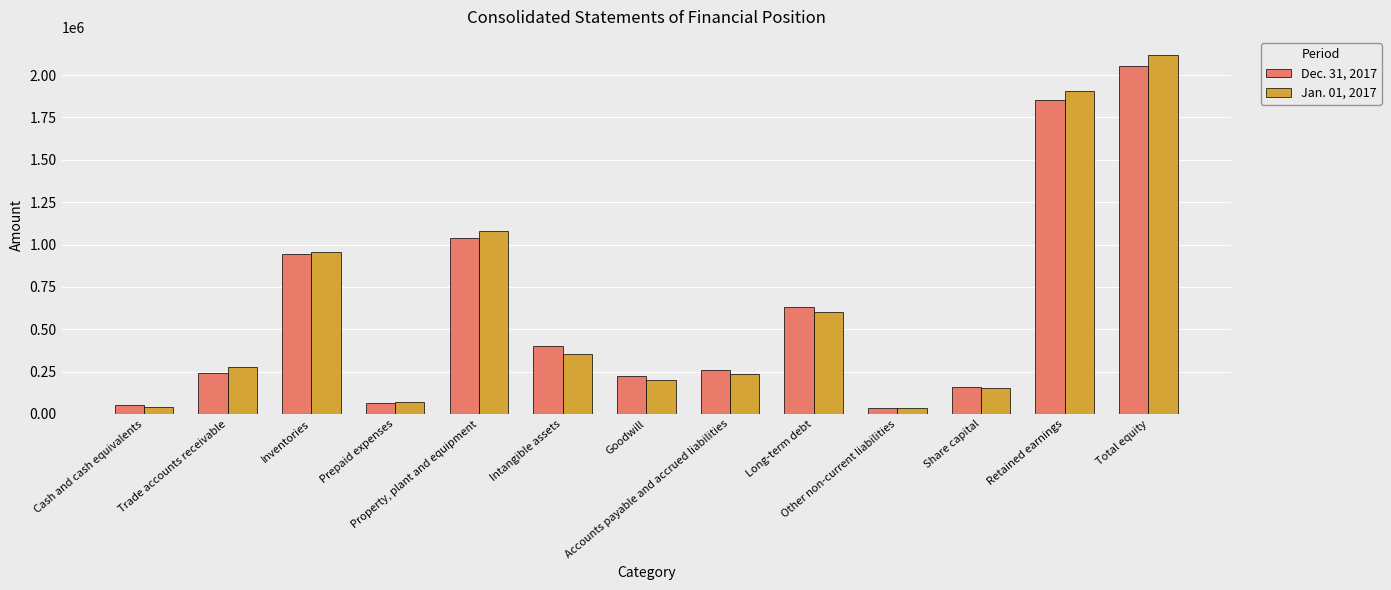

At Prepaid expenses, list the series in order from largest to smallest.

Jan. 01, 2017, Dec. 31, 2017